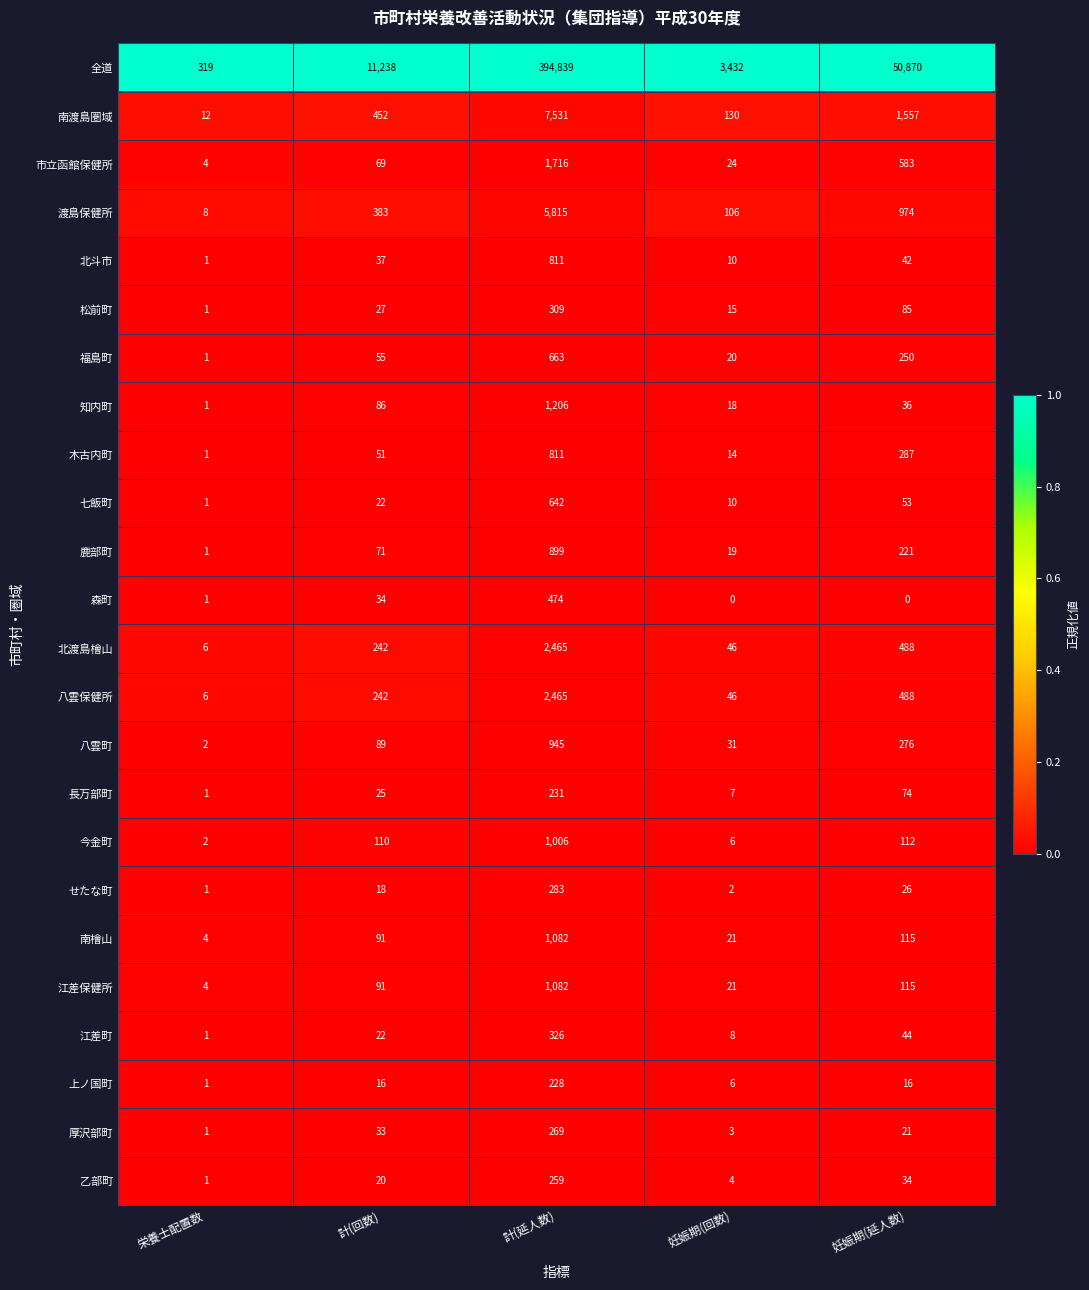

The 松前町 series shows 15 at 妊娠期(回数). True or false?

True